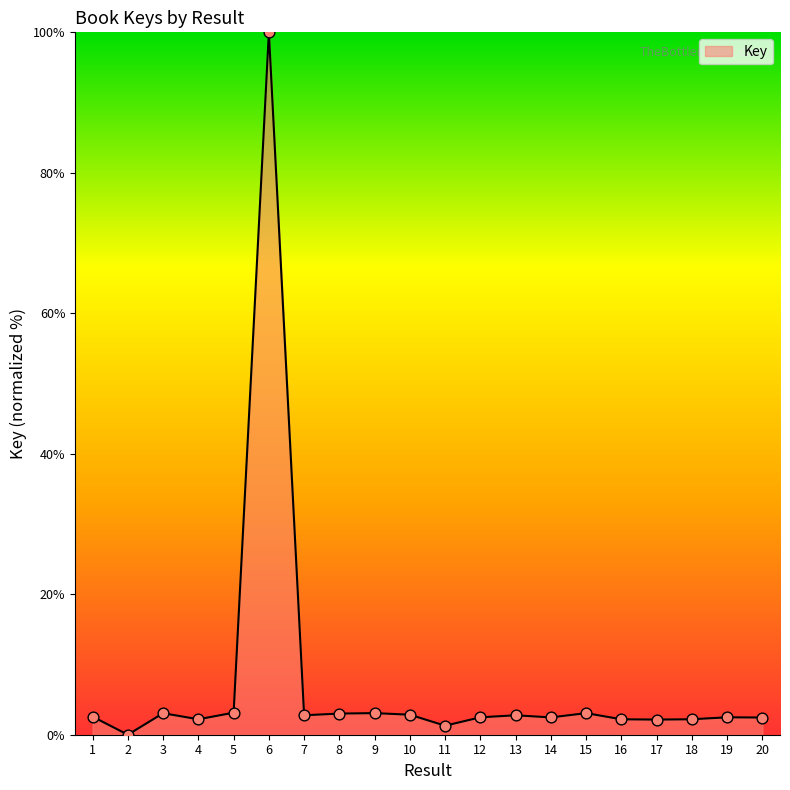

Approximately how many times larger is the value at 10 compared to 13?

1.0